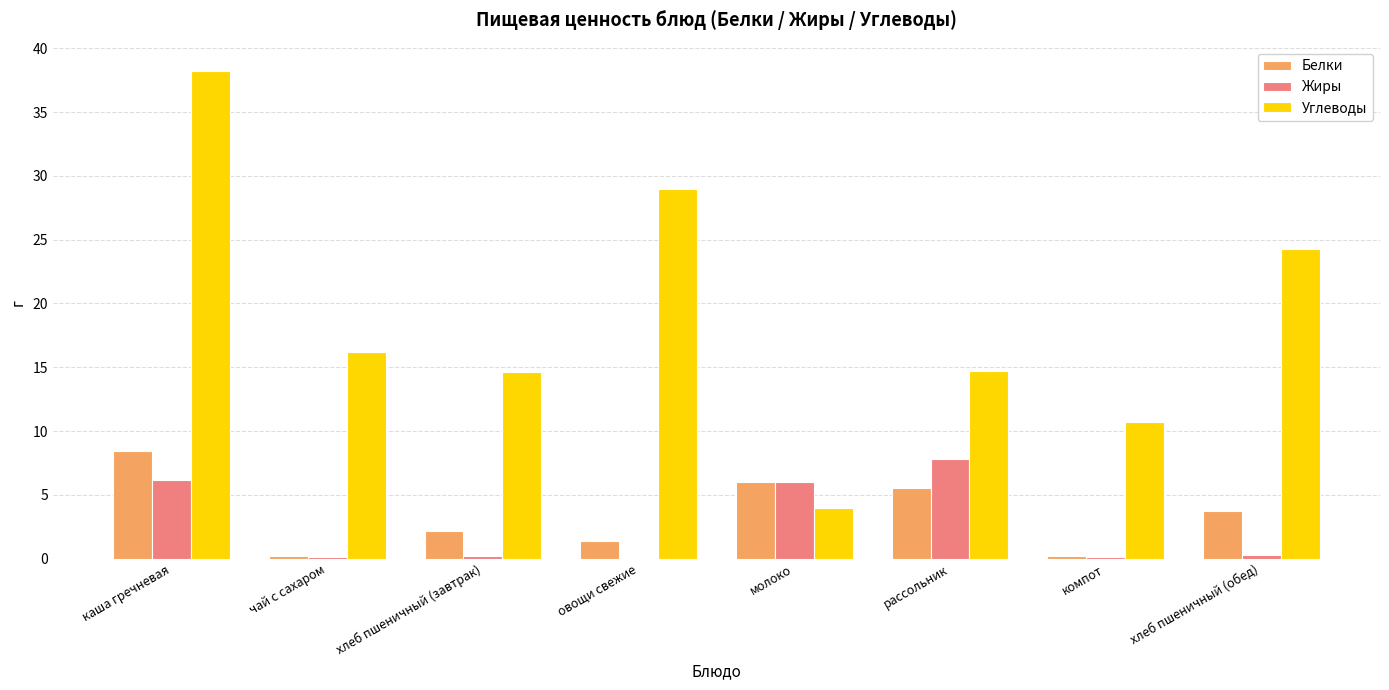

Is the value of Жиры at компот greater than the value of Белки at овощи свежие?

No